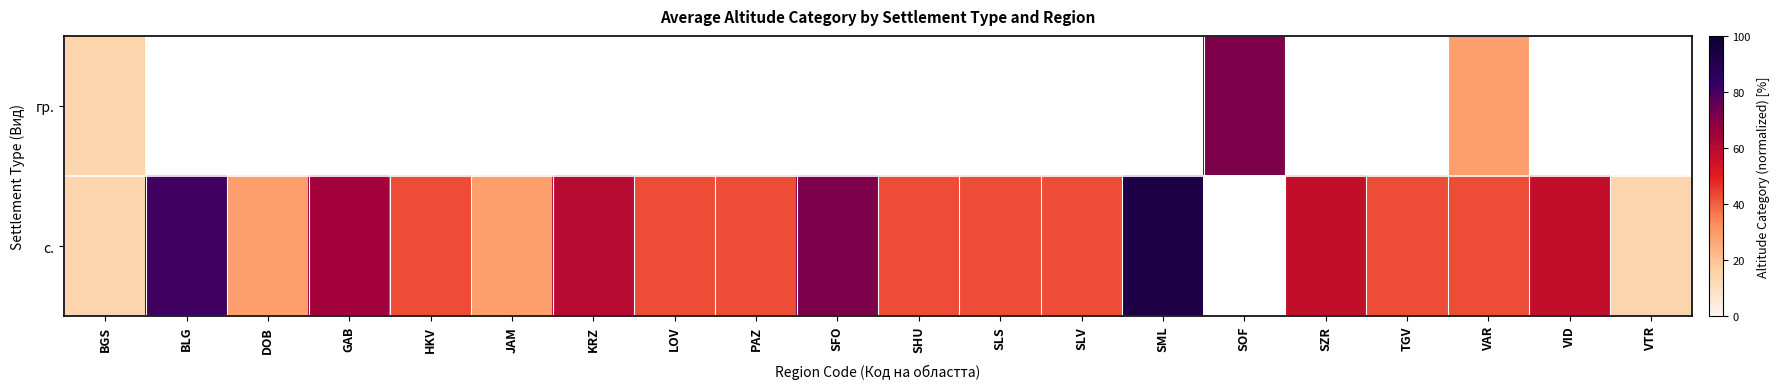

At how many categories does at least one series exceed 88?

1